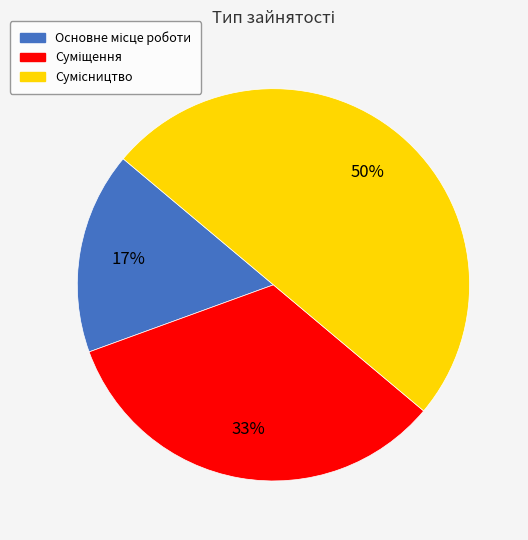

To the nearest percent, what is the average slice percentage?

33%